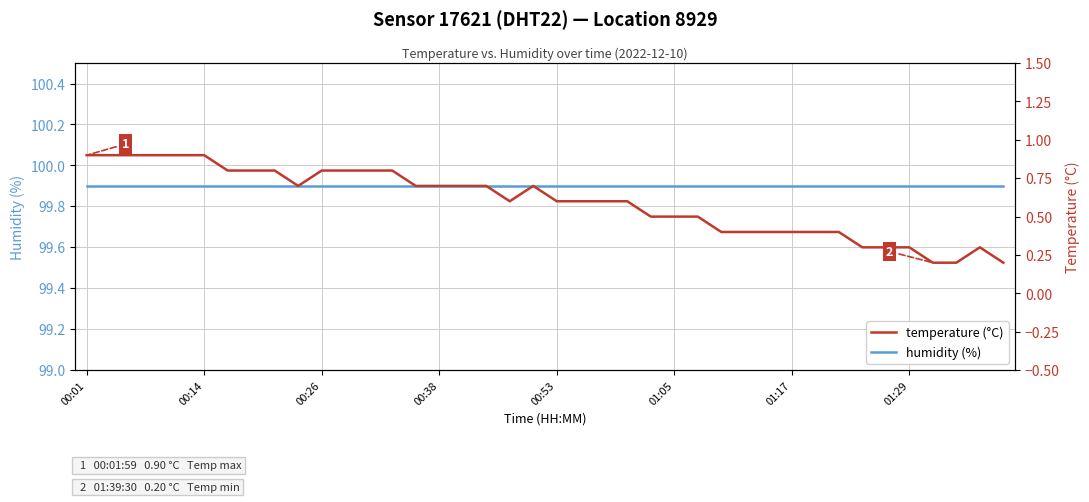

The humidity (%) series shows 61.0 at 00:14. True or false?

False